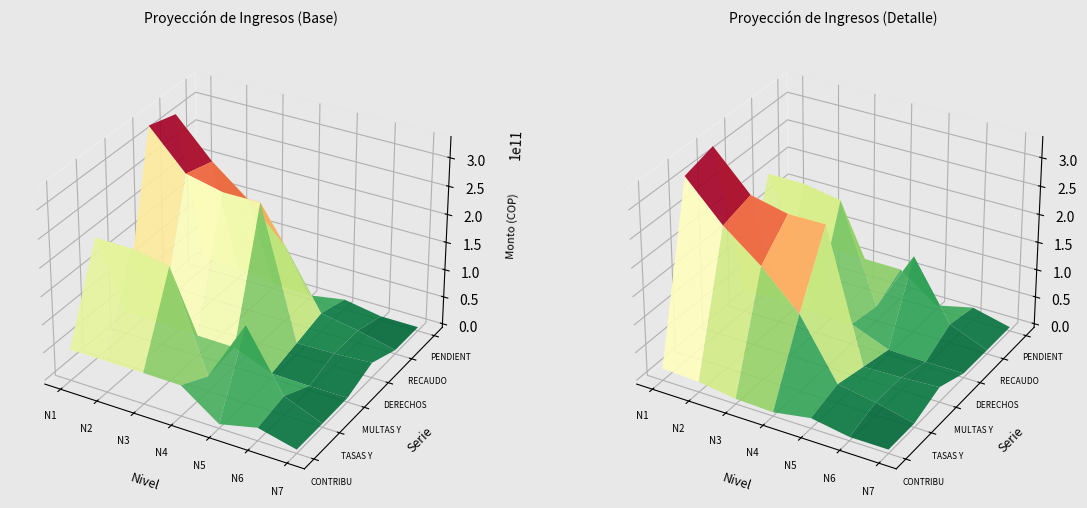

Reading left to right, what are all the values shown in this chart?

CONTRIBUCIONES: Nivel 1=49227739047	Nivel 2=49227739047	Nivel 3=49227739047	Nivel 4=48567720246	Nivel 5=660018801	Nivel 6=16409246349	Nivel 7=0
TASAS Y DERECHOS: Nivel 1=208059590713	Nivel 2=207571217297	Nivel 3=195961238779	Nivel 4=20335163688	Nivel 5=132054476124	Nivel 6=27398531106	Nivel 7=43632516
MULTAS Y SANCIONES: Nivel 1=32652844293	Nivel 2=32651831633	Nivel 3=30172452989	Nivel 4=29245906943	Nivel 5=2479378644	Nivel 6=927558706	Nivel 7=926546046
DERECHOS CAUSADOS NETO: Nivel 1=329854891436	Nivel 2=262847305094	Nivel 3=247979617122	Nivel 4=248469176698	Nivel 5=14867687972	Nivel 6=16409246349	Nivel 7=20384392688
RECAUDO EFECTIVO: Nivel 1=314987203464	Nivel 2=247979617122	Nivel 3=196449785695	Nivel 4=132087249124	Nivel 5=27404082106	Nivel 6=15968258067	Nivel 7=192757185
PENDIENTE DE COBRO: Nivel 1=14867687972	Nivel 2=11609978519	Nivel 3=2479378644	Nivel 4=49229000	Nivel 5=11509633607	Nivel 6=43632516	Nivel 7=0